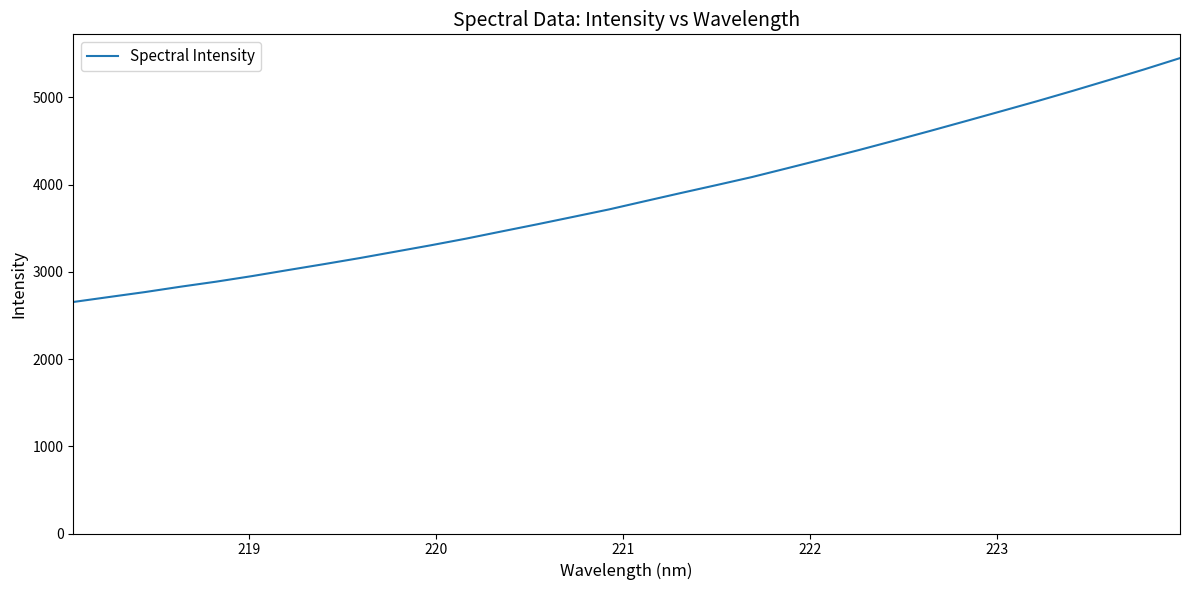

What is the smallest value displayed?

2654.4